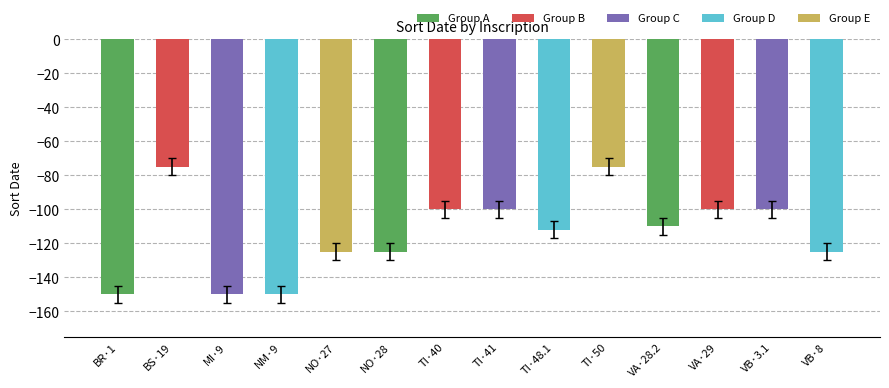

What is the change in value from TI·41 to VB·8?

-25